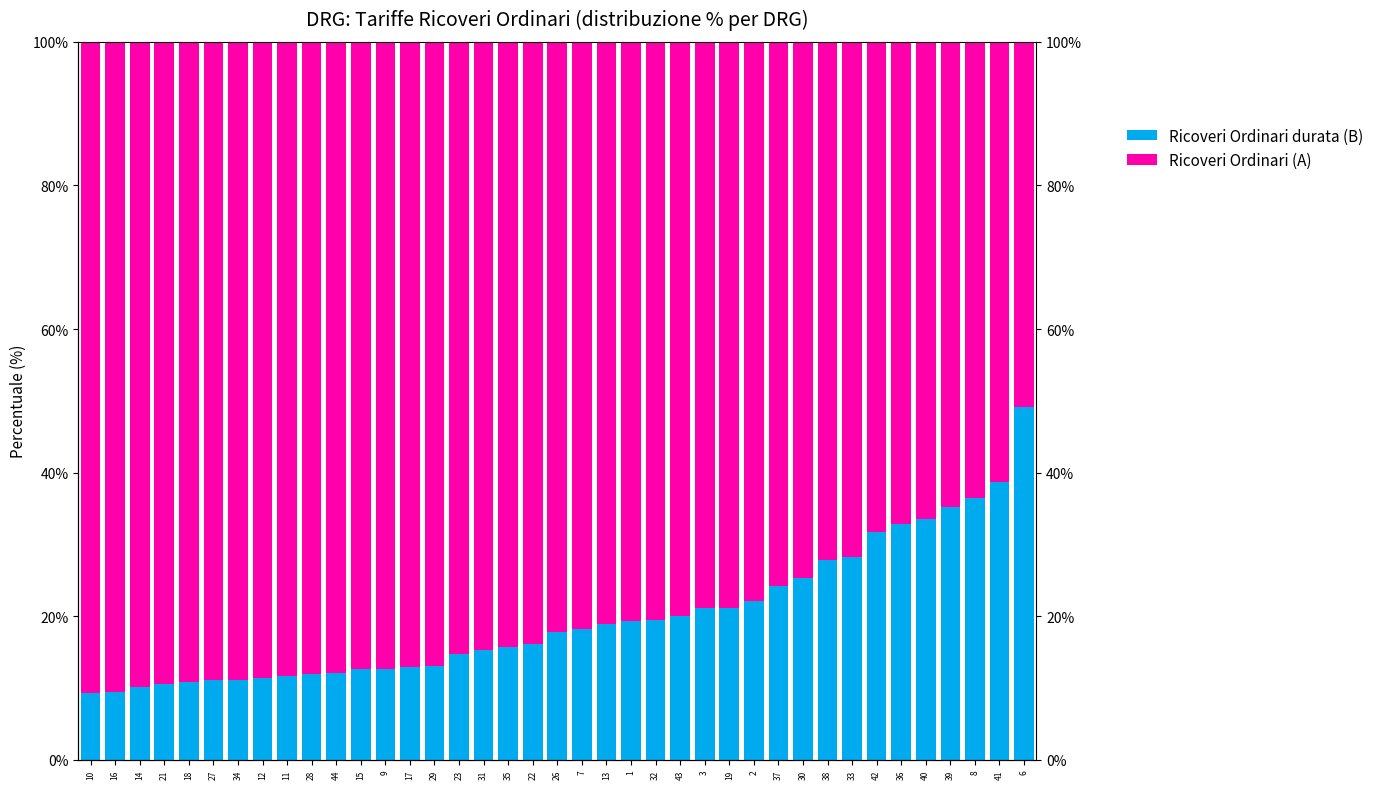

What is the greatest value displayed?

90.7